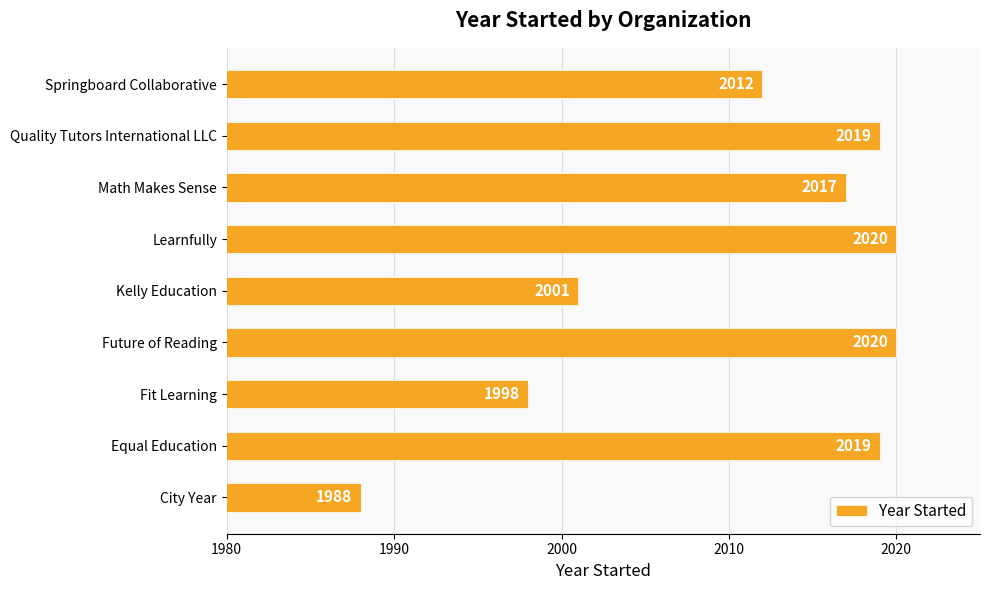

How many data points does each series have?

9